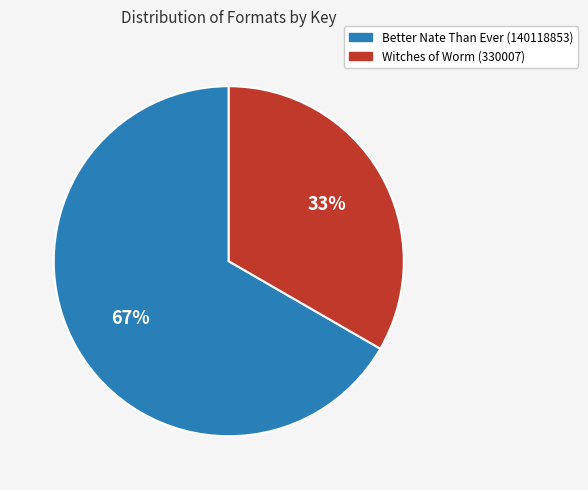

Is there a majority slice in this chart?

Yes